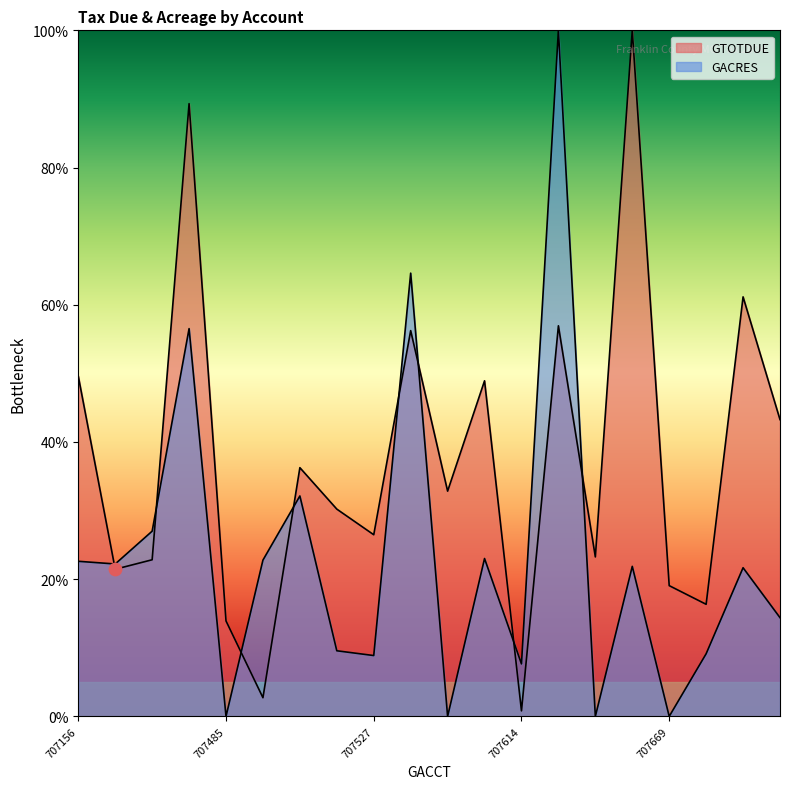

Which series has the largest Y range (max minus min)?

GACRES